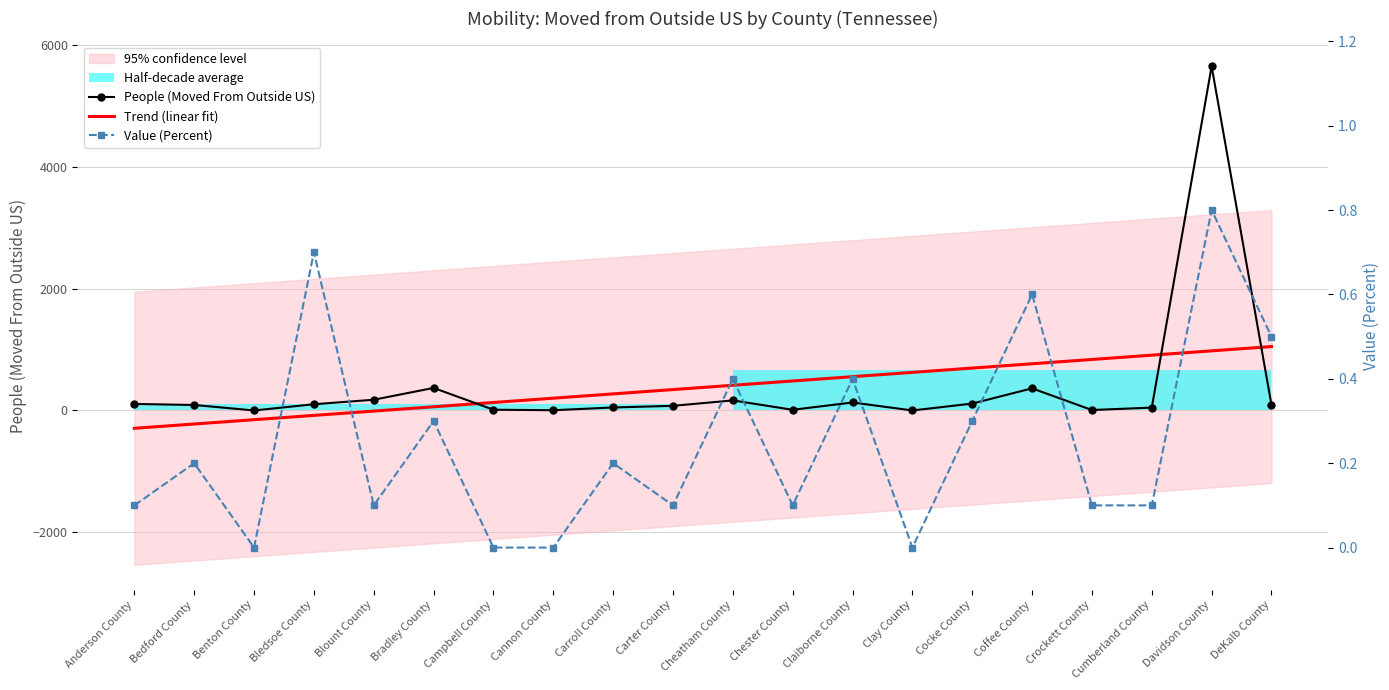

True or false: Trend (linear fit) has more than 2 interior local peaks.

False